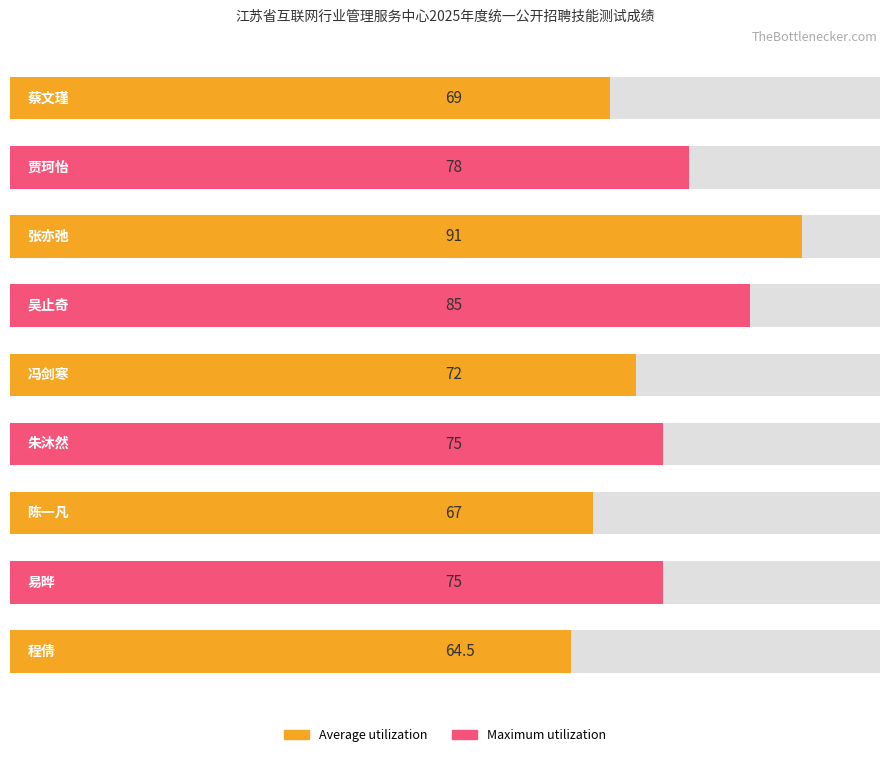

How many values are below 75?

4